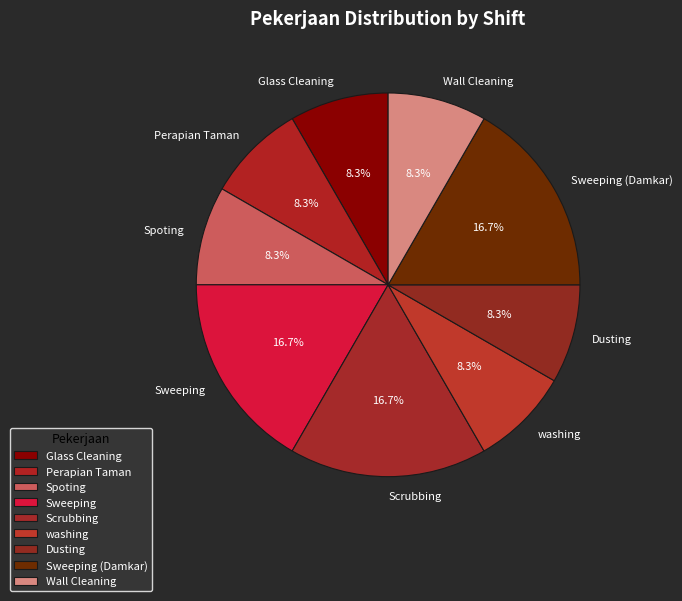

Does Sweeping account for over 50% of the chart?

No